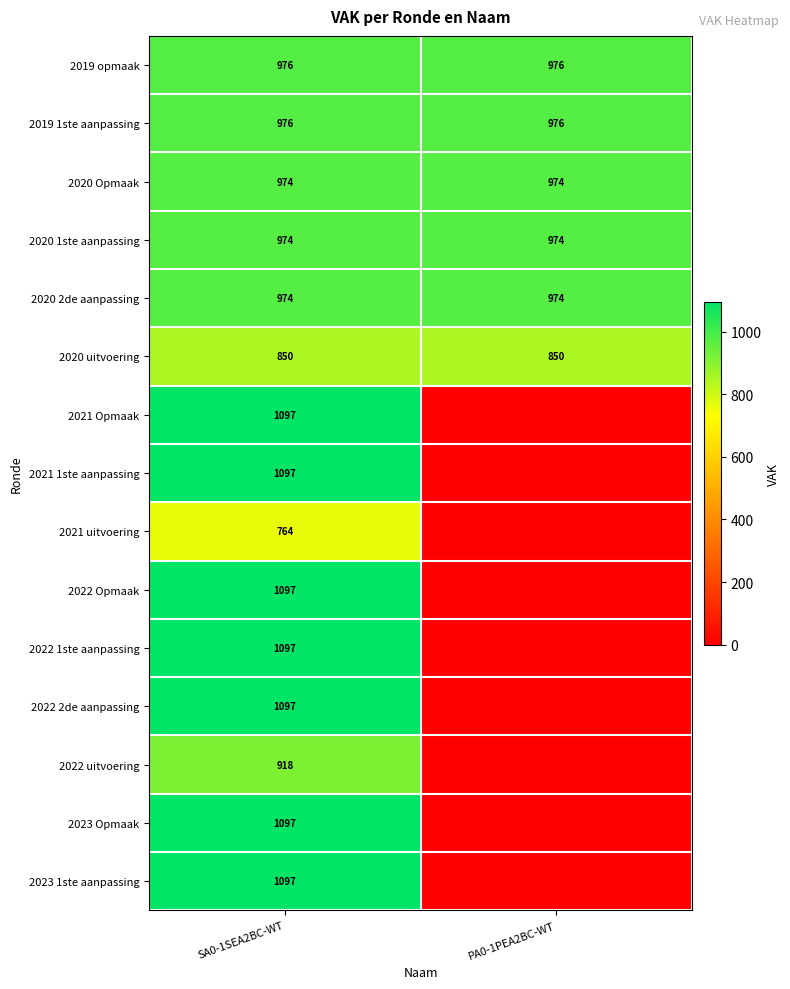

The value of 2020 uitvoering at SA0-1SEA2BC-WT is 1218. True or false?

False